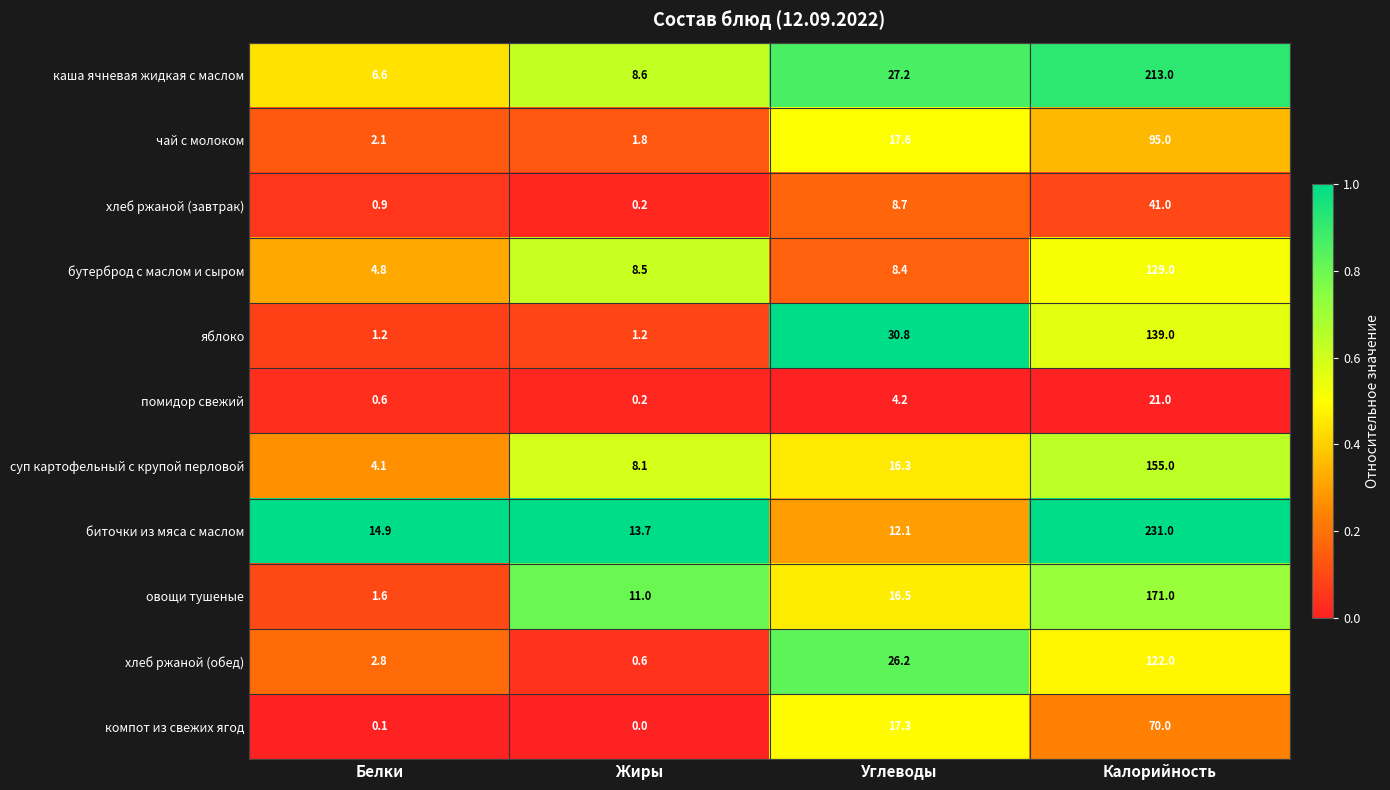

What is the difference between the maximum and minimum values in the помидор свежий series?

20.8